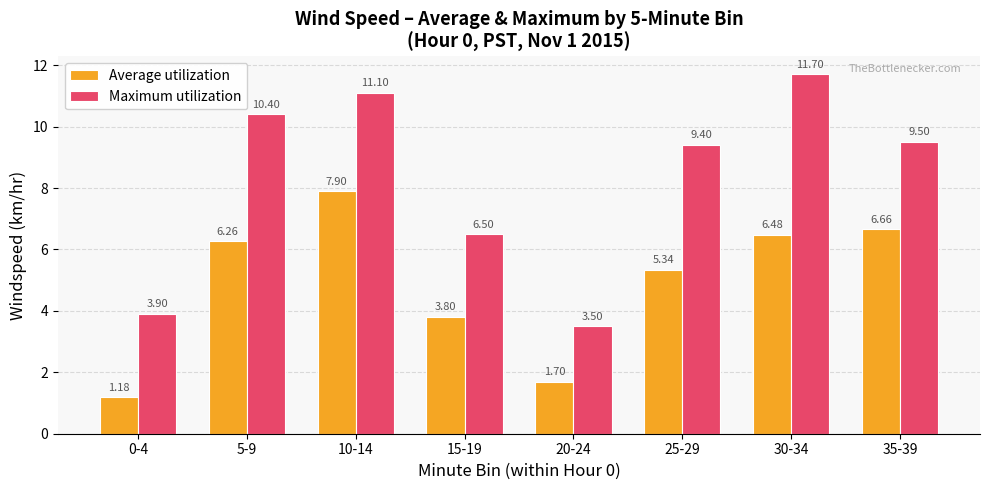

At which label is Average utilization closest to 4?

15-19